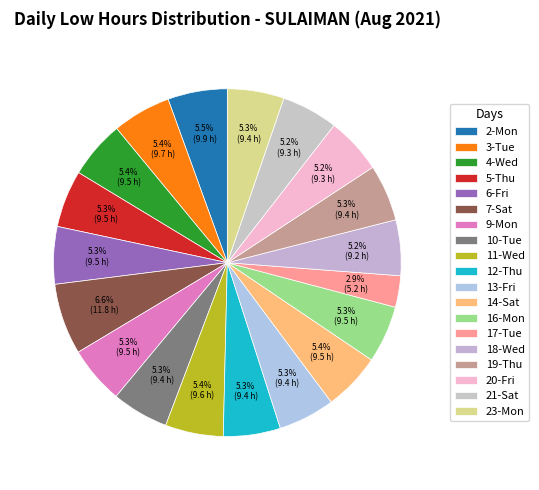

What is the ratio of the value at 13-Fri to the value at 10-Tue?

1.0